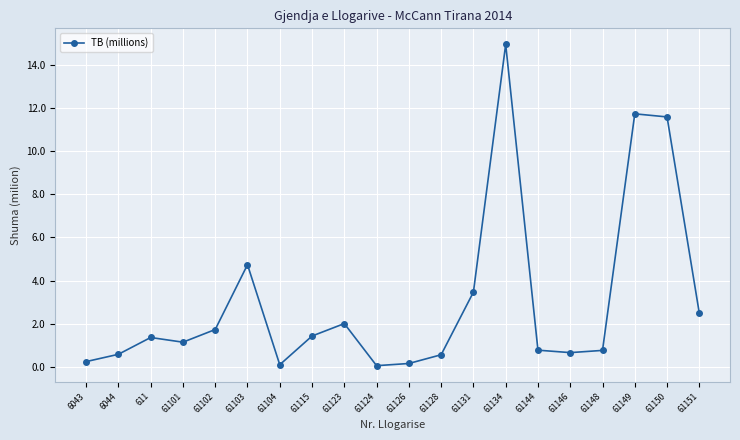

What is the maximum value shown in the chart?

14.9